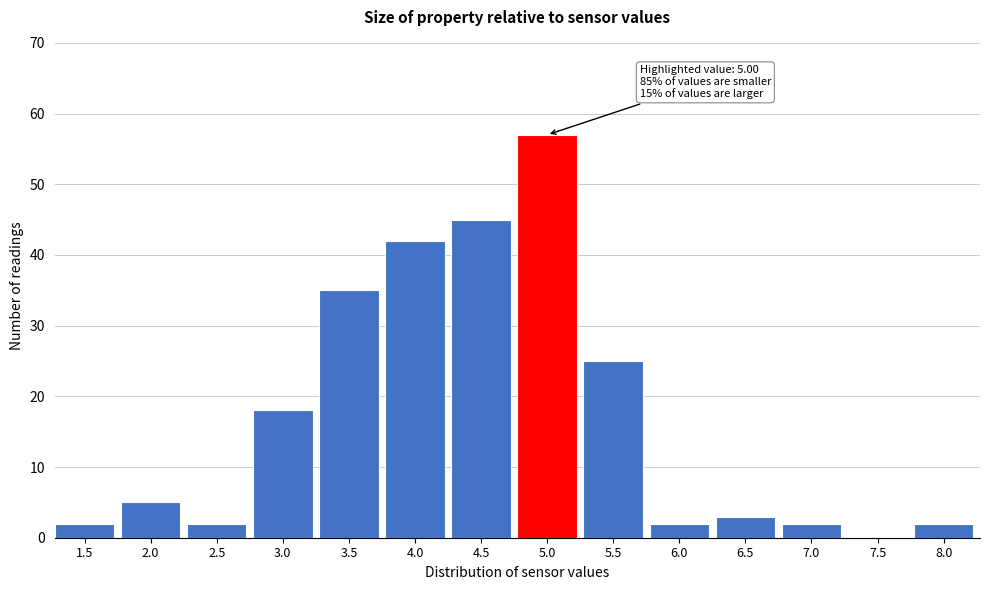

Reading left to right, what are all the values shown in this chart?

1.5=2	2.0=5	2.5=2	3.0=18	3.5=35	4.0=42	4.5=45	5.0=57	5.5=25	6.0=2	6.5=3	7.0=2	7.5=0	8.0=2